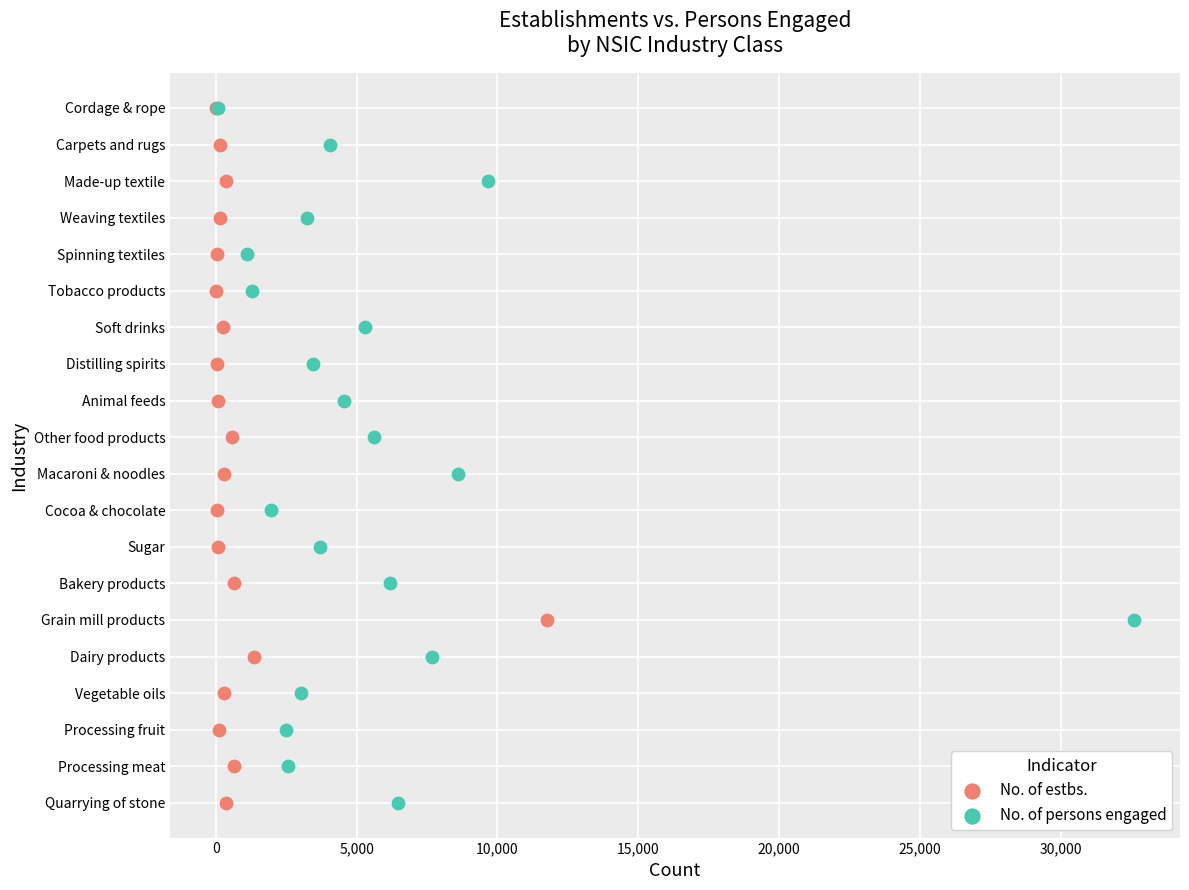

What are all the series names shown in the legend?

No. of estbs., No. of persons engaged